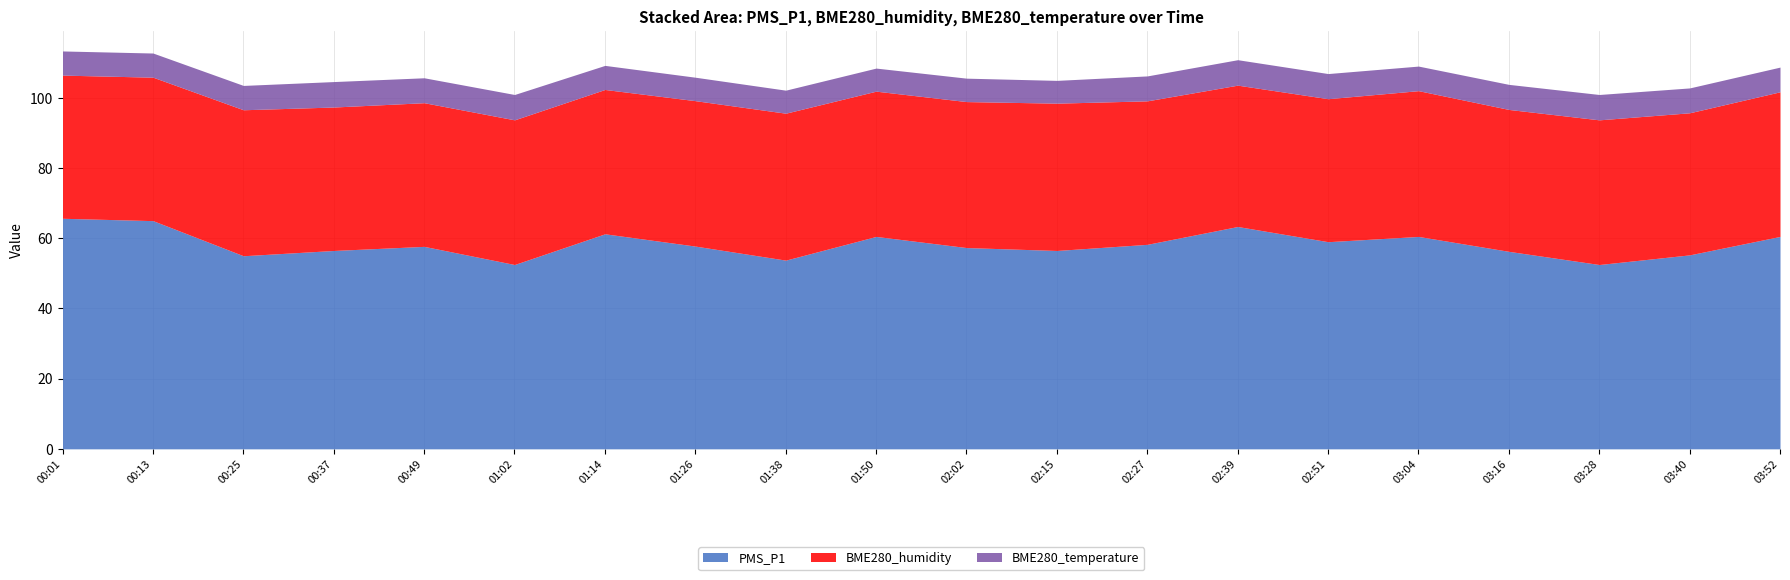

What is the spread (max minus min) of values at 00:49?

50.6